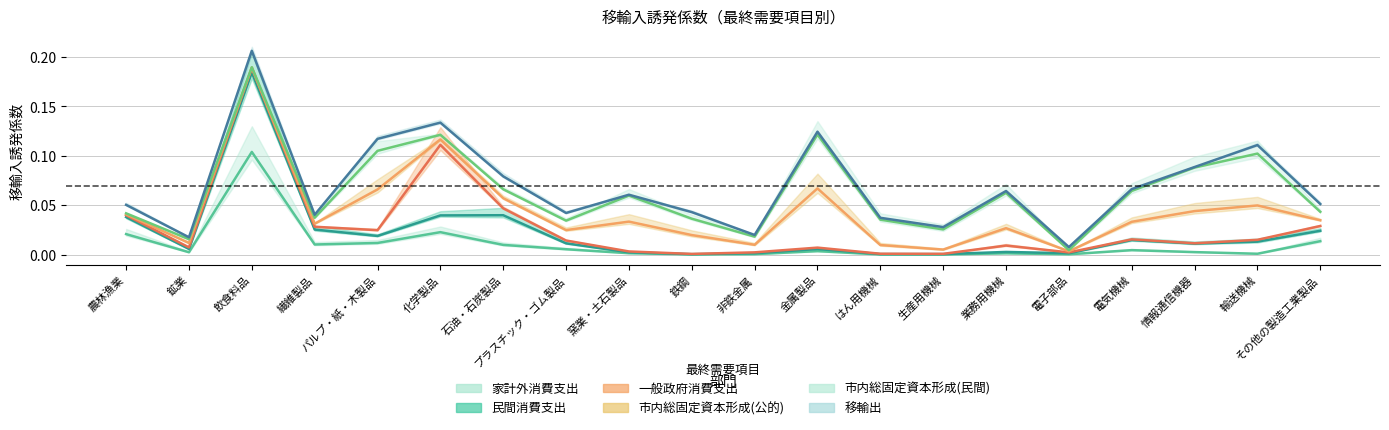

Which category has the lowest value across all series?

鉄鋼